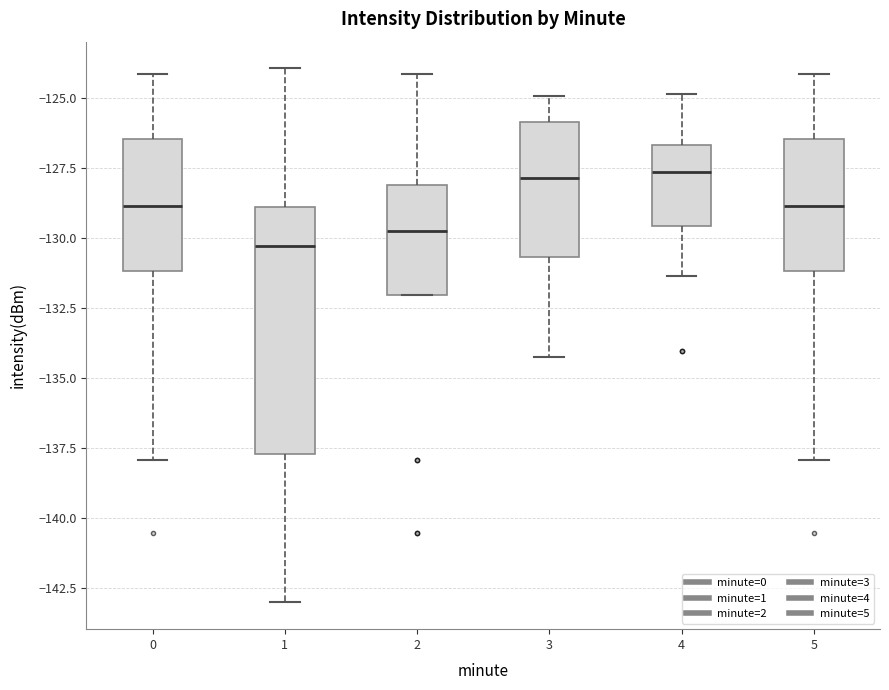

Where does the upper whisker of the box at x = 5 end on the y-axis? The values are not printed on the chart, so give them approximately, as read against the axis.

-124.0